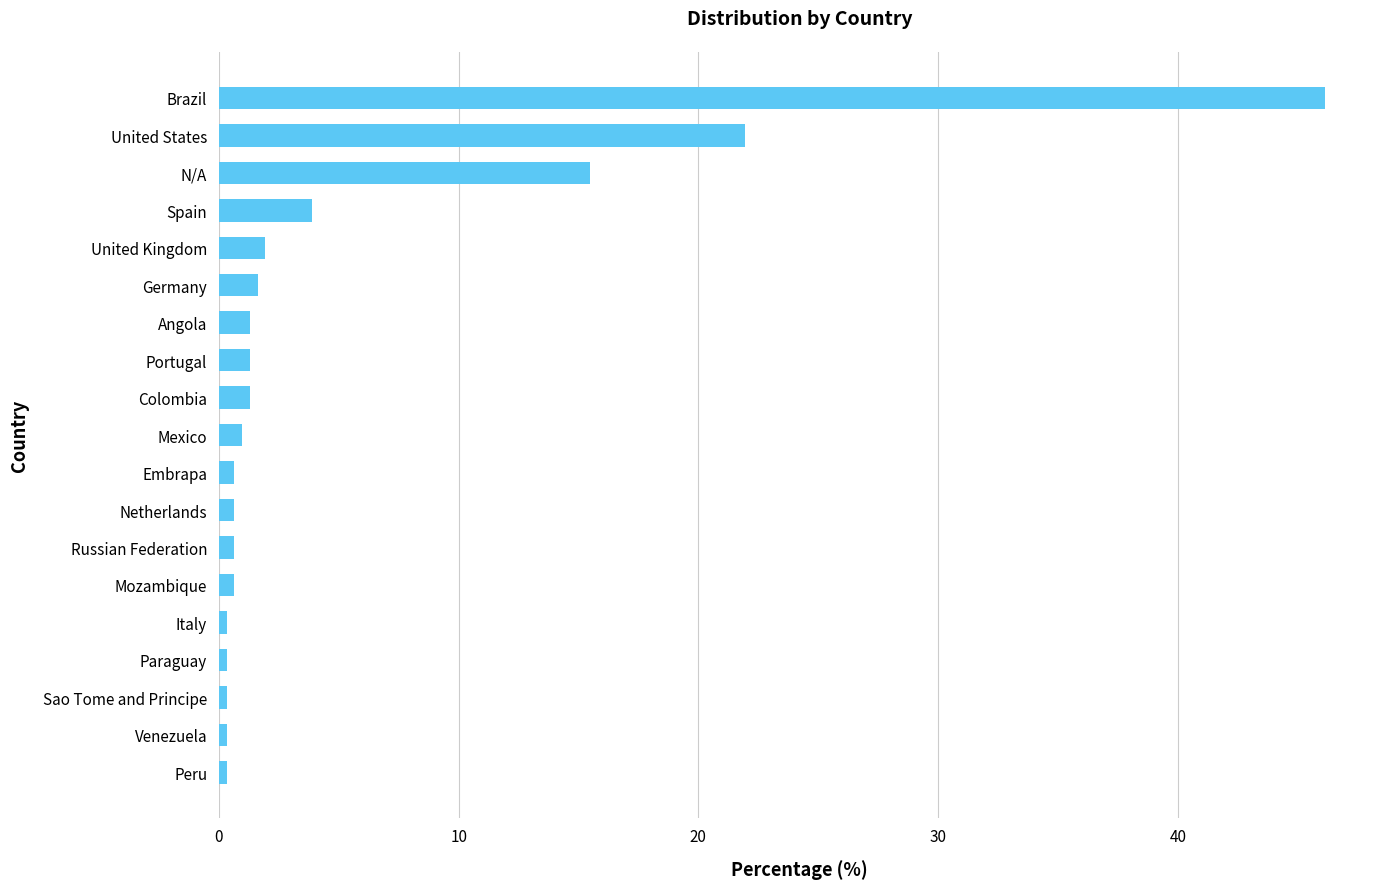

What is the difference between the second highest and minimum values?

21.6